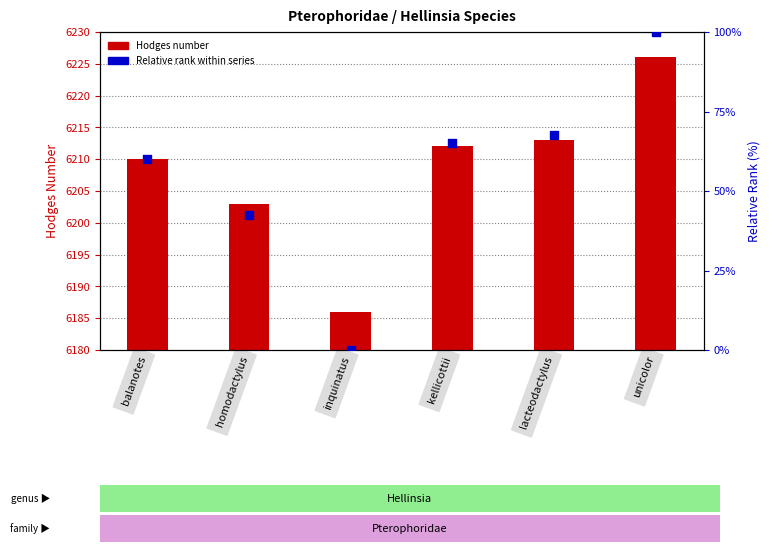

What is the total value across all series at inquinatus?

6186.0